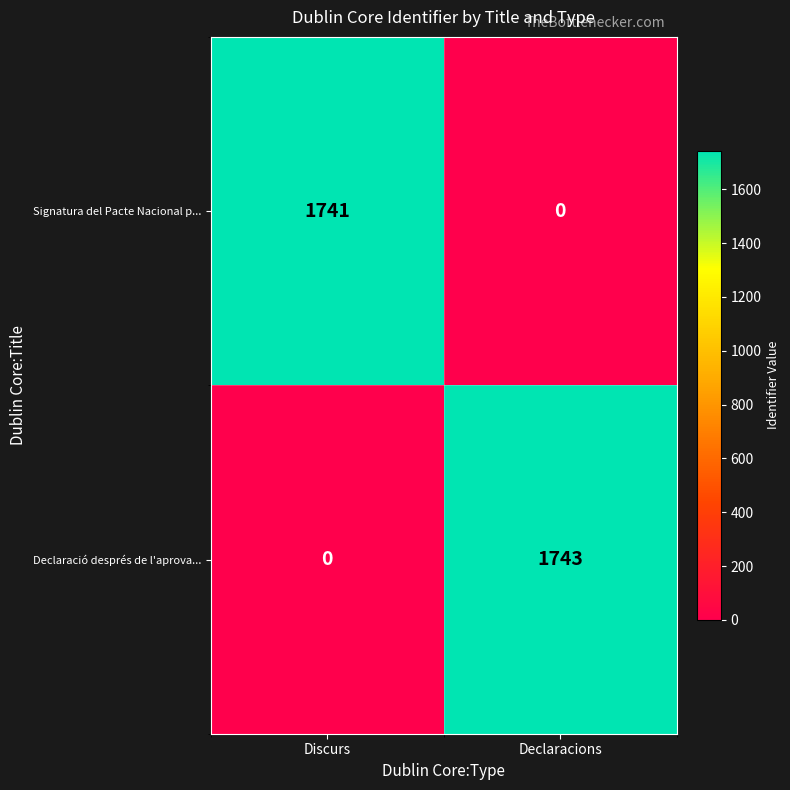

Reading left to right, what are all the values shown in this chart?

Signatura del Pacte Nacional p...: Discurs=1741	Declaracions=0
Declaració després de l'aprova...: Discurs=0	Declaracions=1743